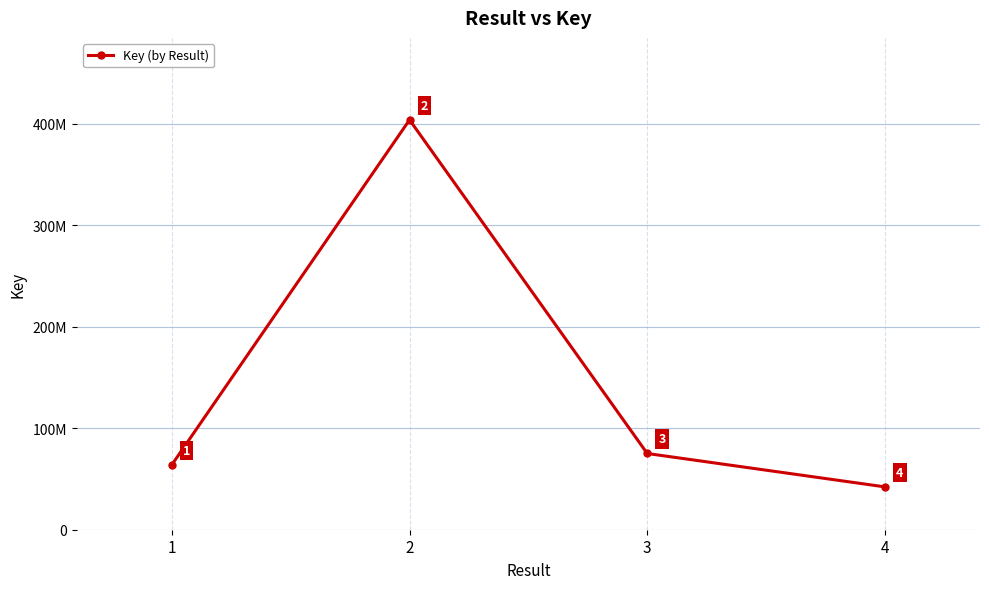

What is the minimum value shown in the chart?

42236209